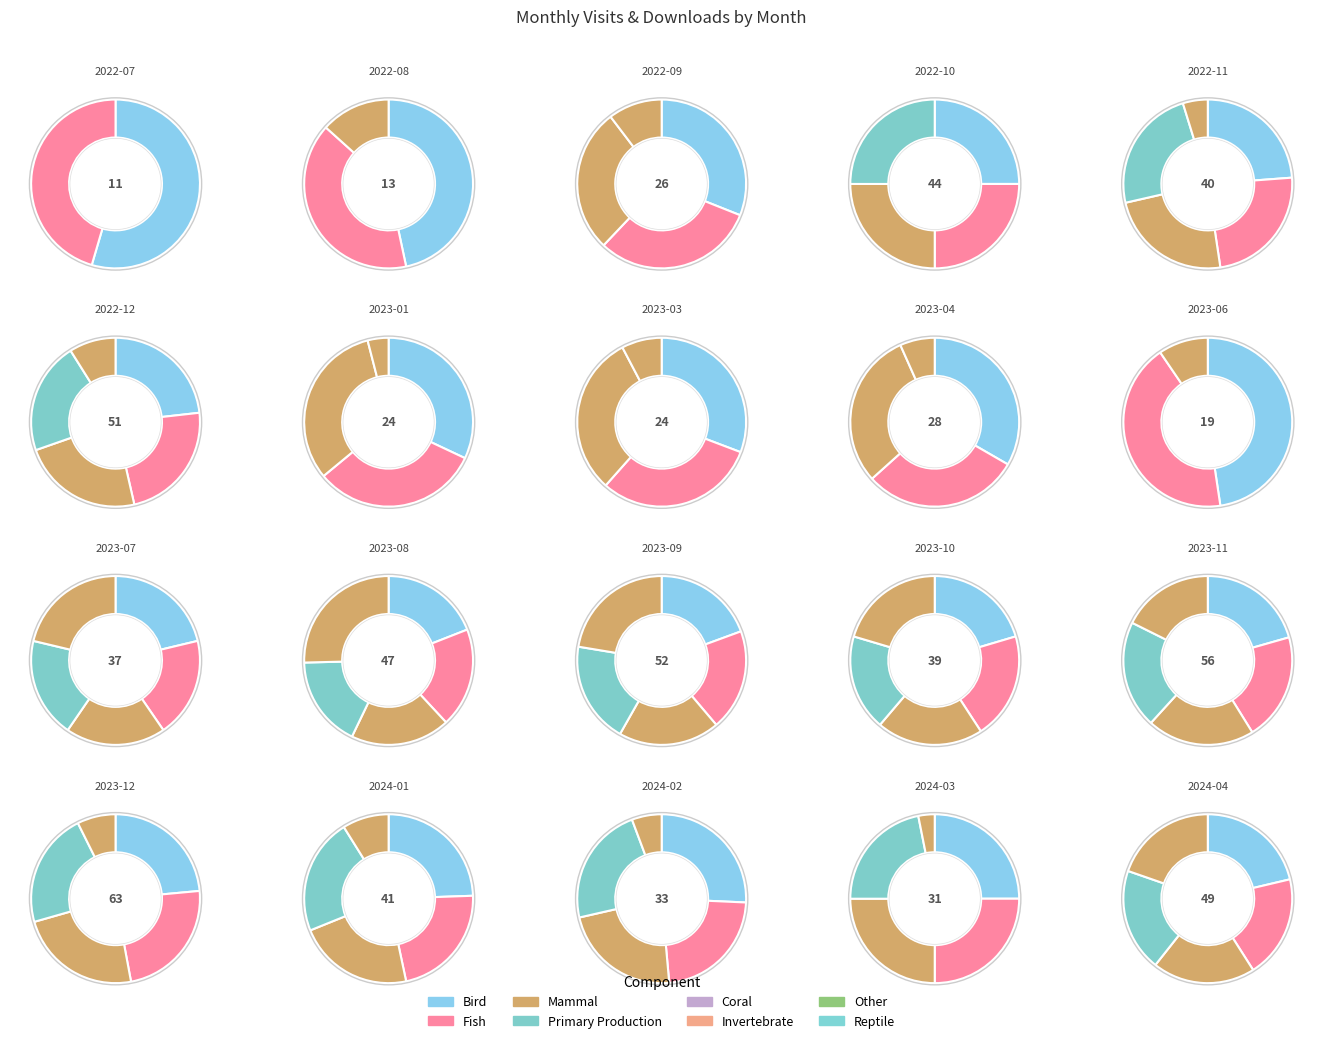

Is there a majority slice in this chart?

No